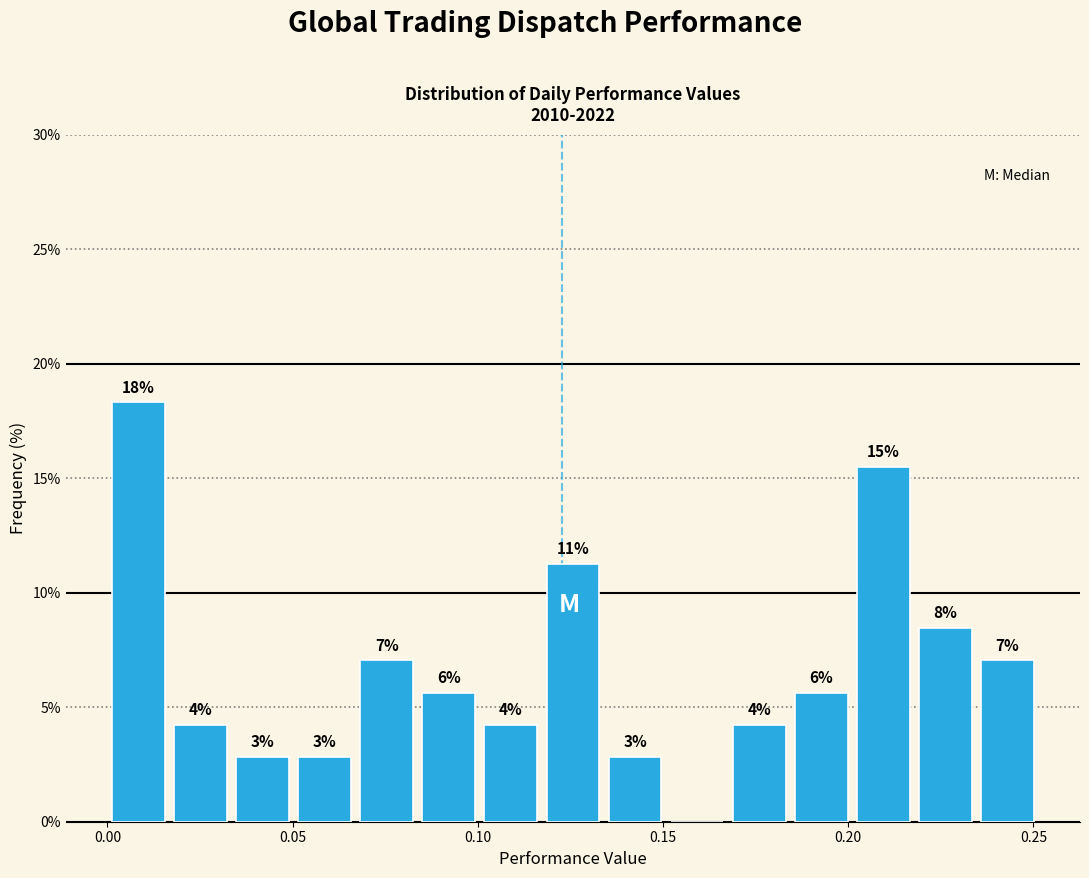

Around what value on the x-axis is the tallest bar? Give the approximate position of its centre, as read against the axis.

0.010